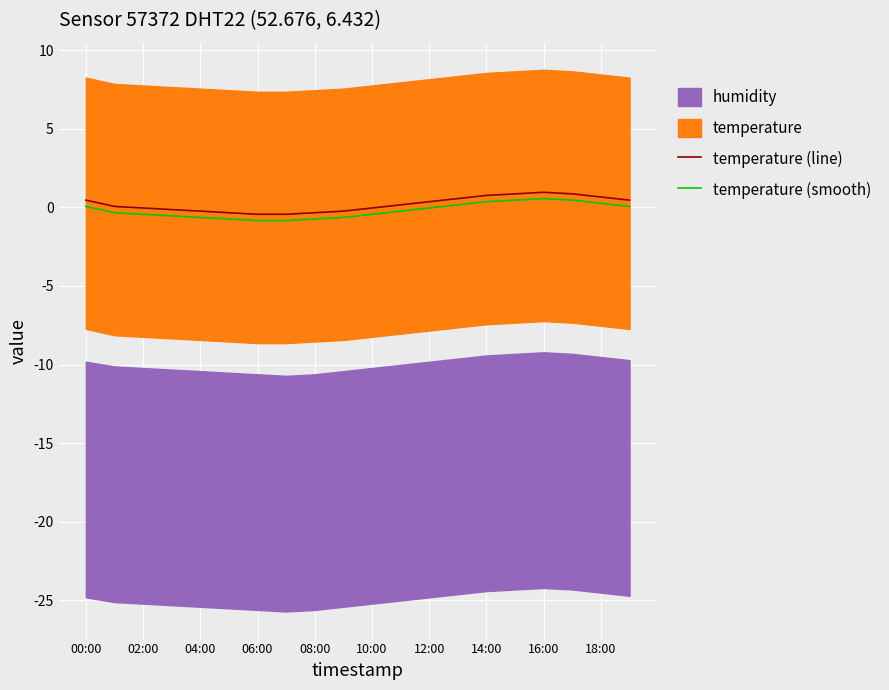

True or false: temperature (line) and temperature (smooth) cross at least once.

False